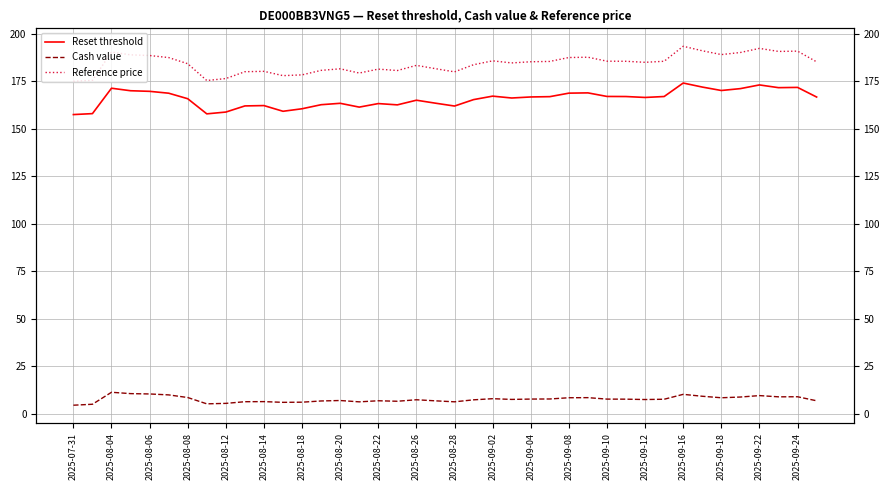

At how many categories does at least one series exceed 32?

40